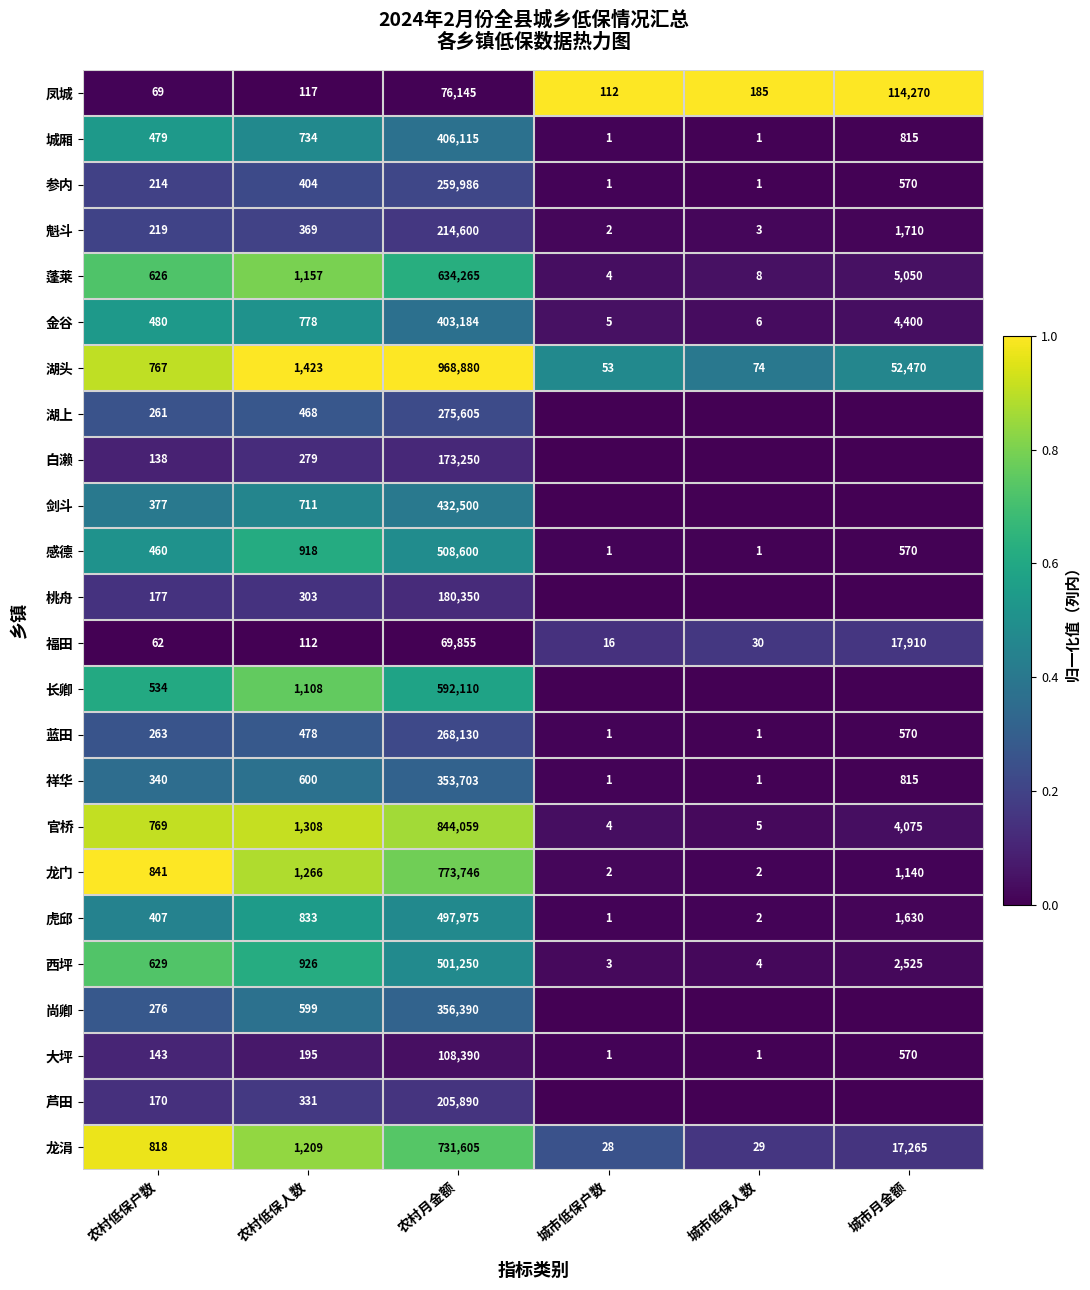

What is the total value across all series at 农村月金额?

9836583